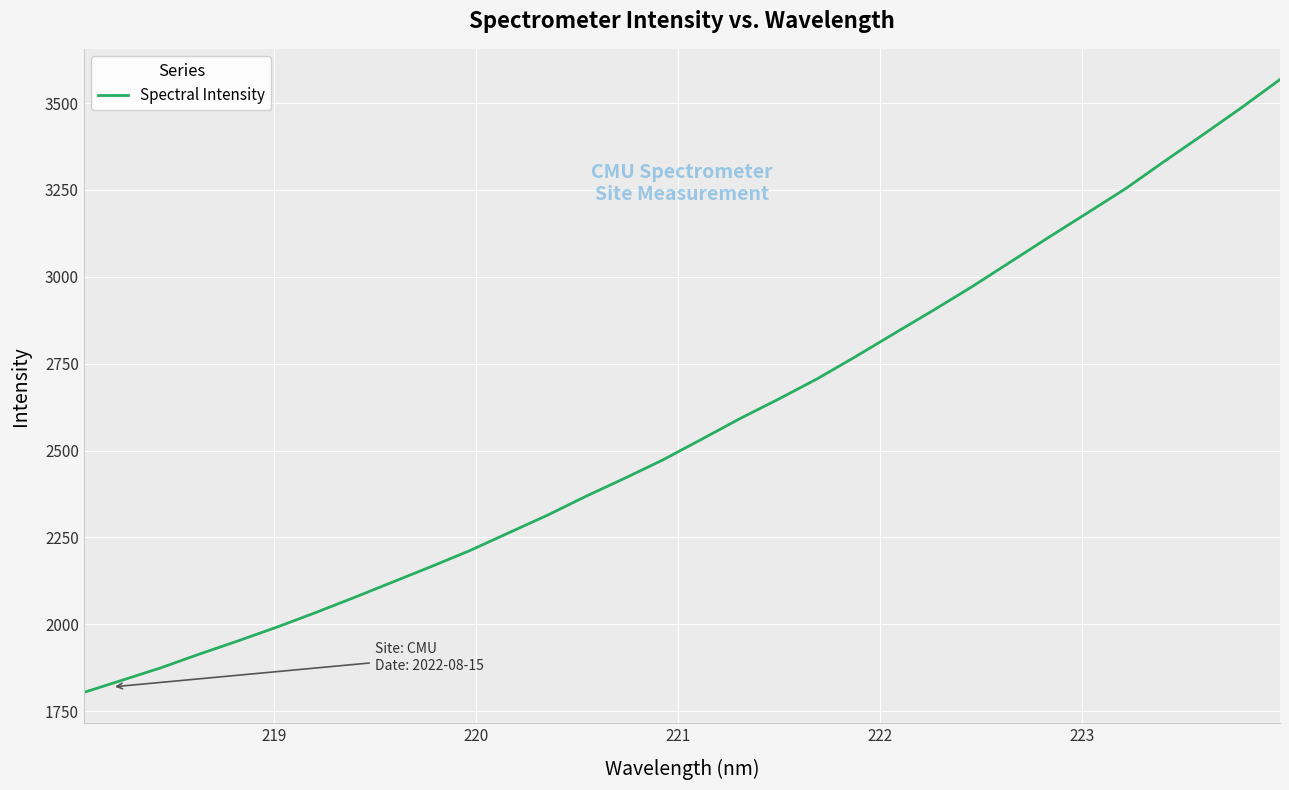

What is the greatest value displayed?

3567.9